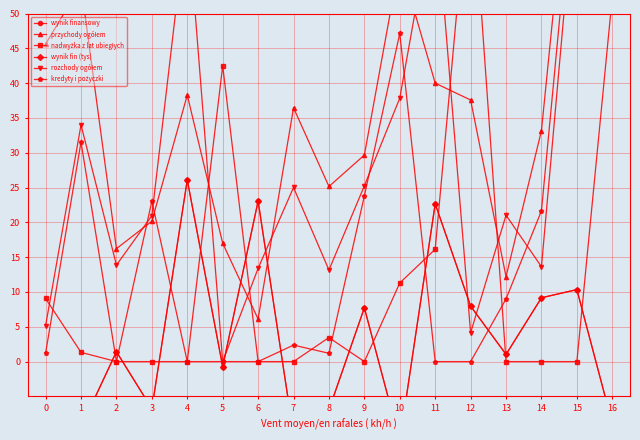

How many interior local peaks does the nadwyżka z lat ubiegłych series have?

3